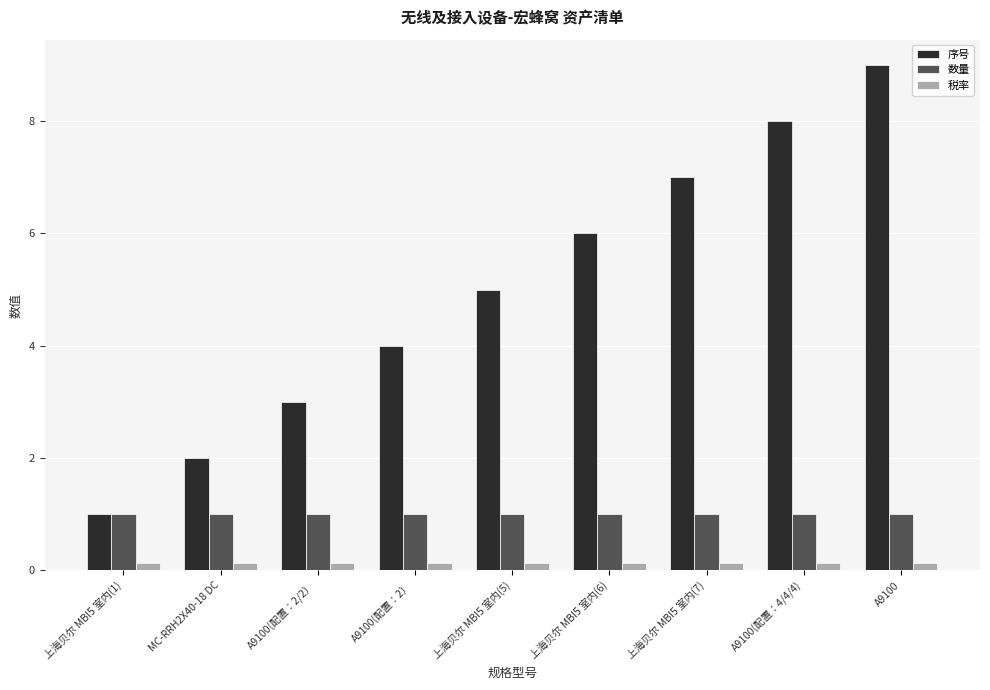

Which series changed the most between A9100(配置：2） and A9100(配置：4/4/4)?

序号